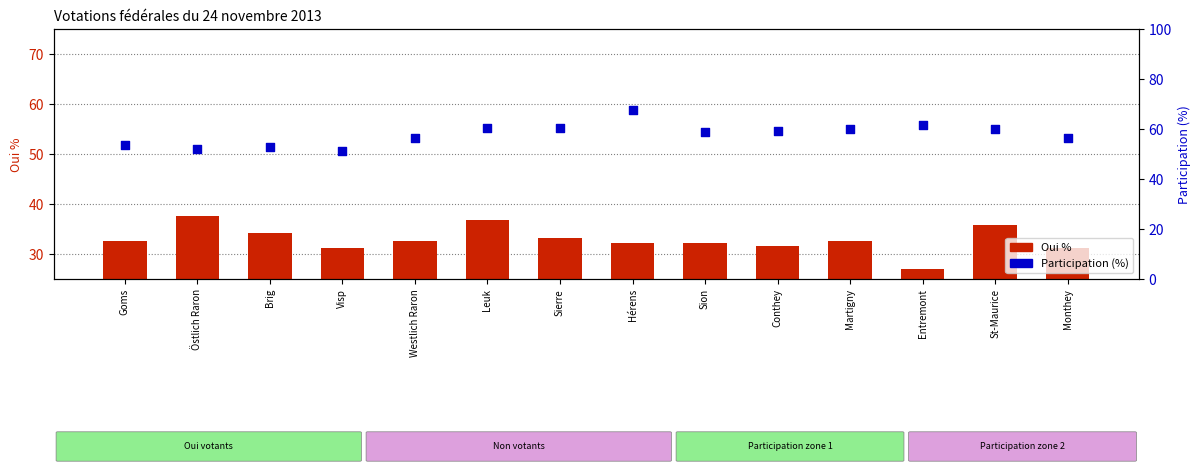

Which series has the largest total across all categories?

Participation (%)